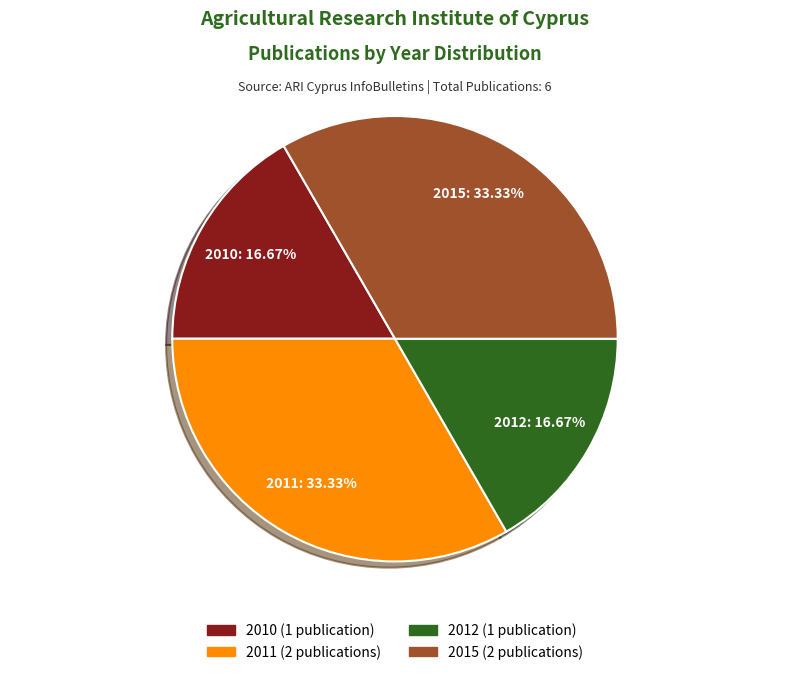

What is the total percentage of 2015 and 2011?

66.7%